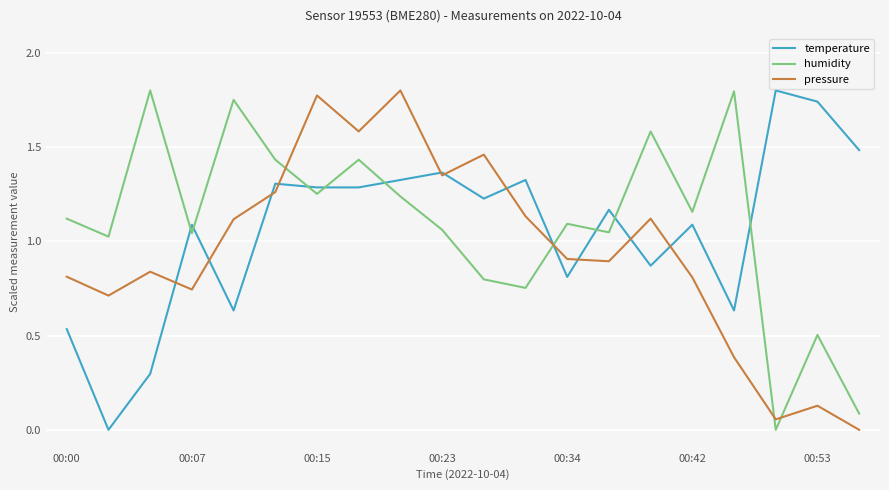

List the series in order of their overall mean, lowest first.

pressure, temperature, humidity